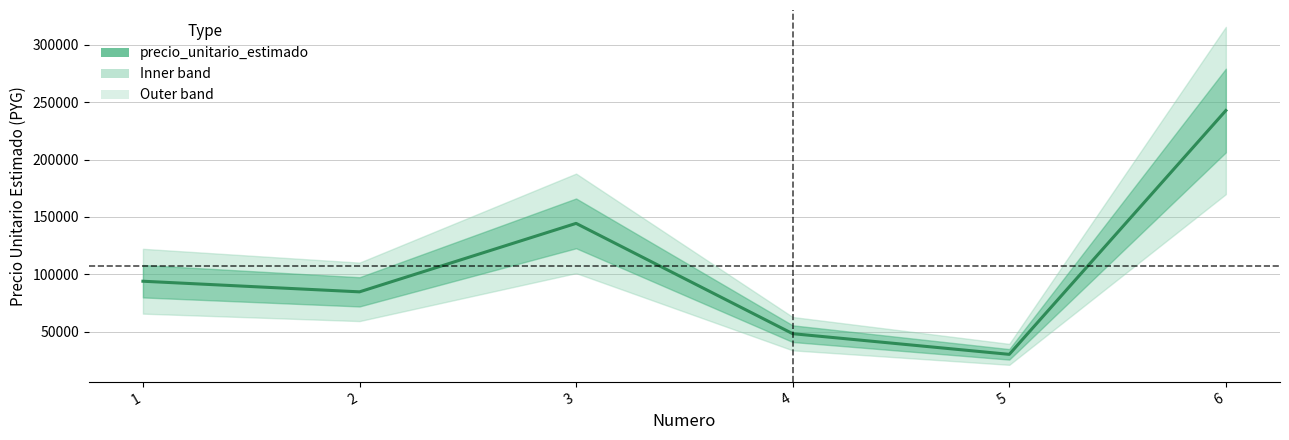

List the labels in order of value, largest first.

6, 3, 1, 2, 4, 5